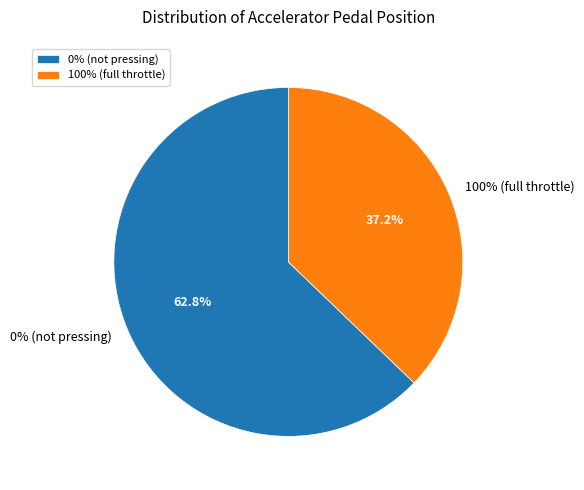

Rank the categories by value from lowest to highest.

100%, 0%